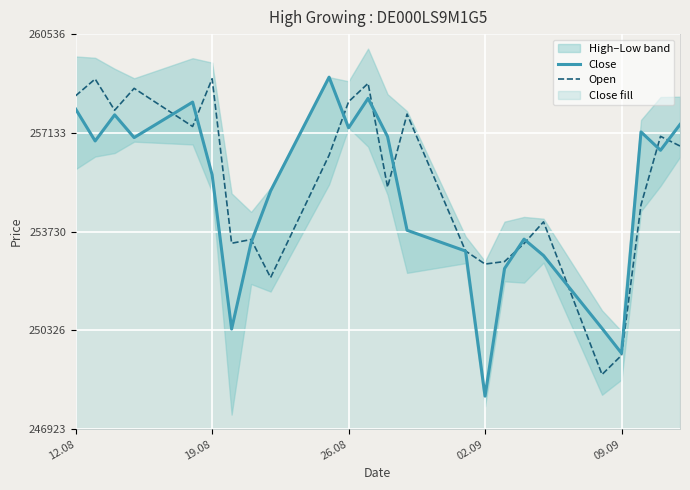

What is the maximum value for Close?

259053